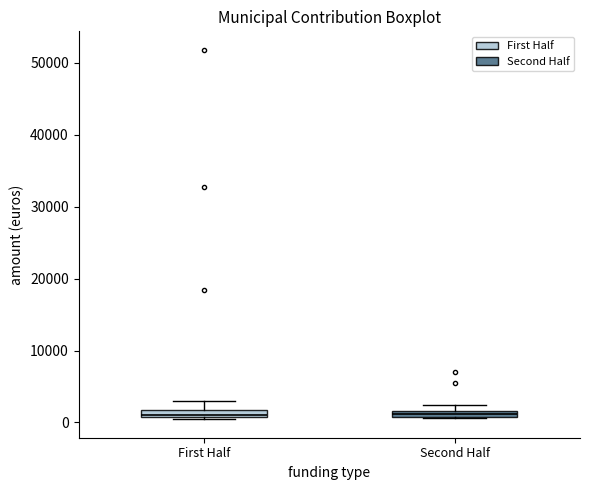

Where is the lower edge of the box for First Half on the y-axis? The values are not printed on the chart, so give them approximately, as read against the axis.

1000